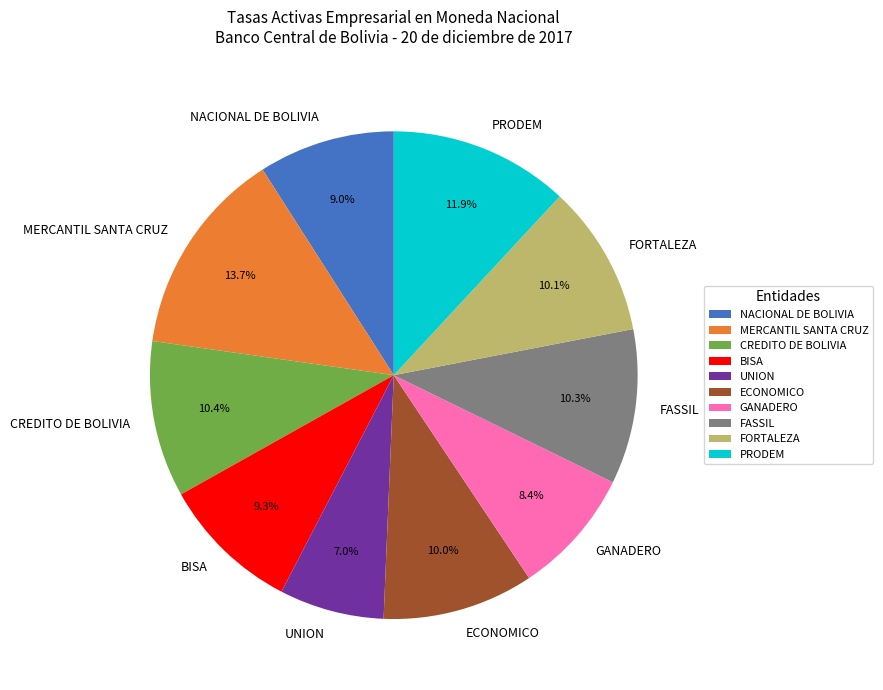

To the nearest percent, what is the combined percentage of MERCANTIL SANTA CRUZ and PRODEM?

26%